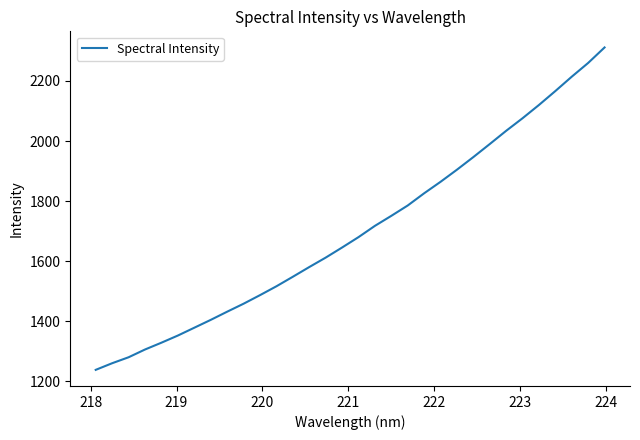

What is the average value?

1702.5